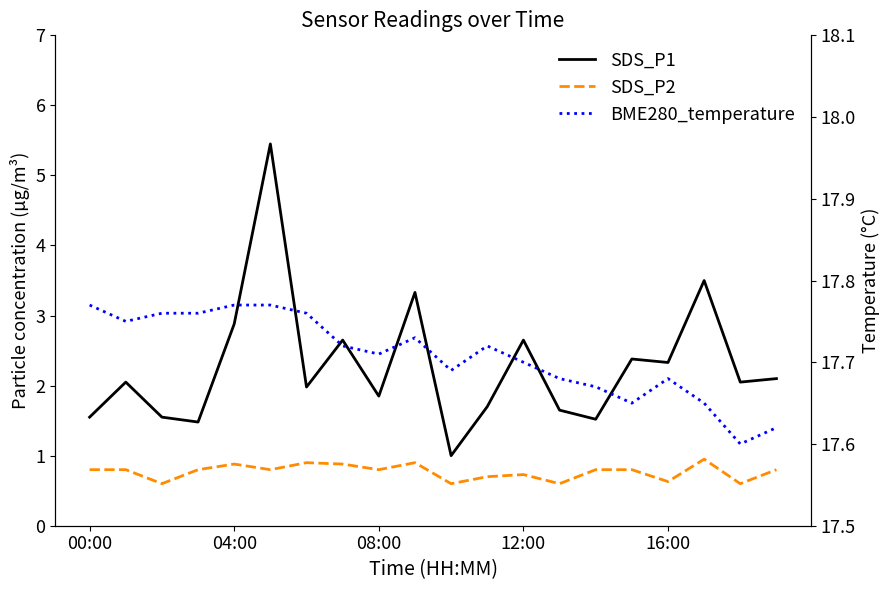

Is it true that BME280_temperature equals 27.4 at 15?

False